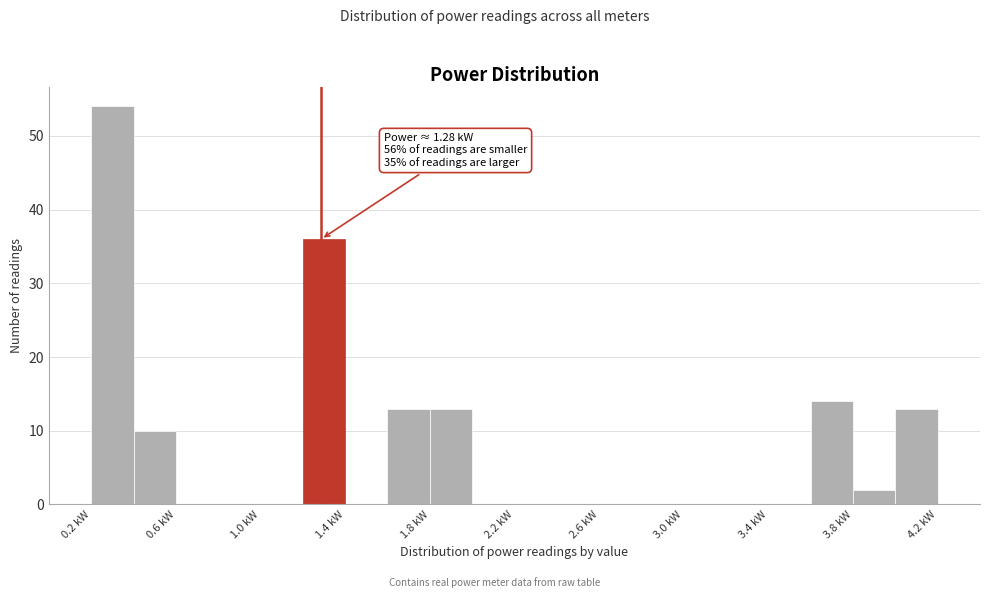

Over which range of the x-axis is the bar tallest?

0.20 to 0.40